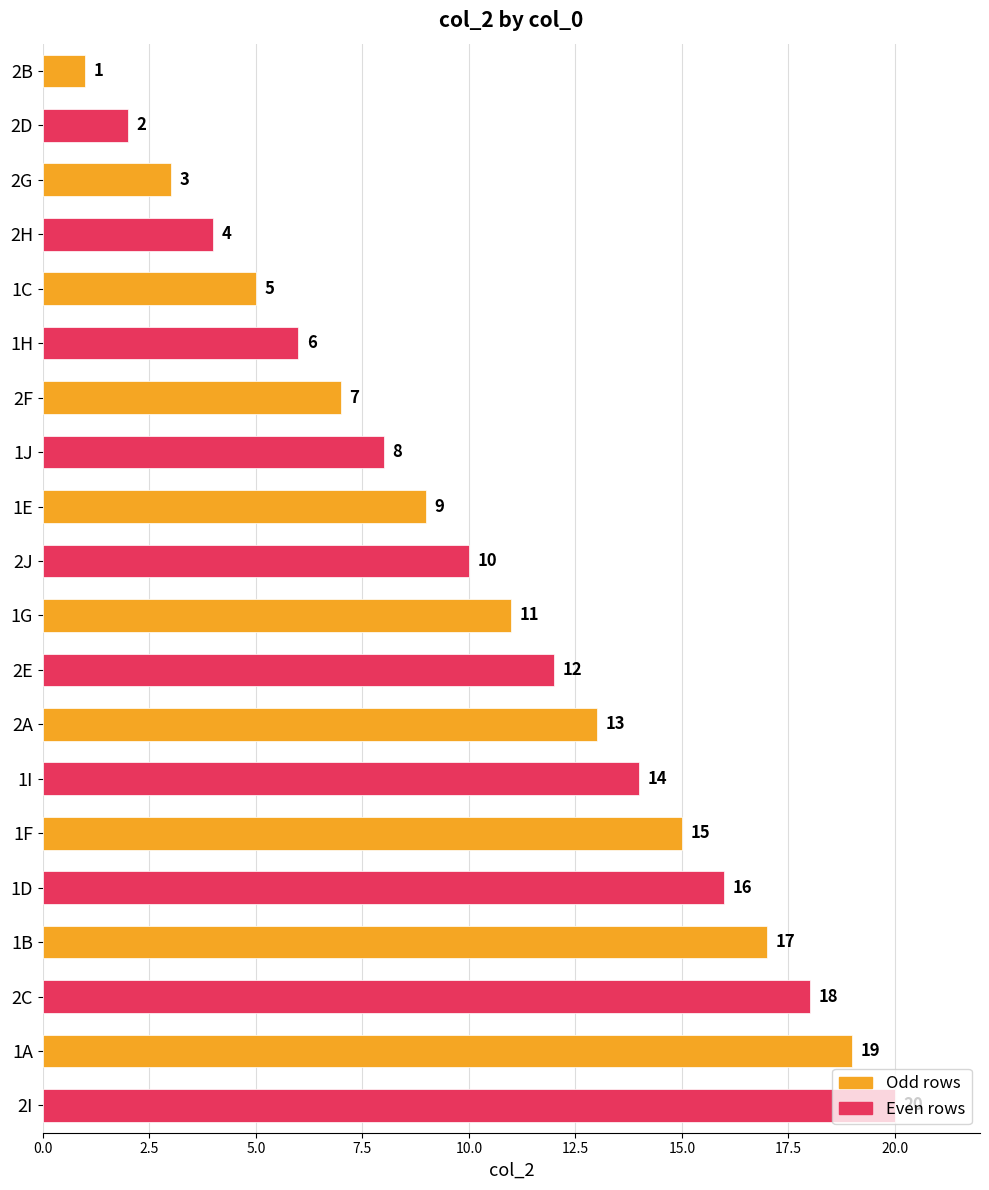

Rank the categories by value from highest to lowest.

2I, 1A, 2C, 1B, 1D, 1F, 1I, 2A, 2E, 1G, 2J, 1E, 1J, 2F, 1H, 1C, 2H, 2G, 2D, 2B